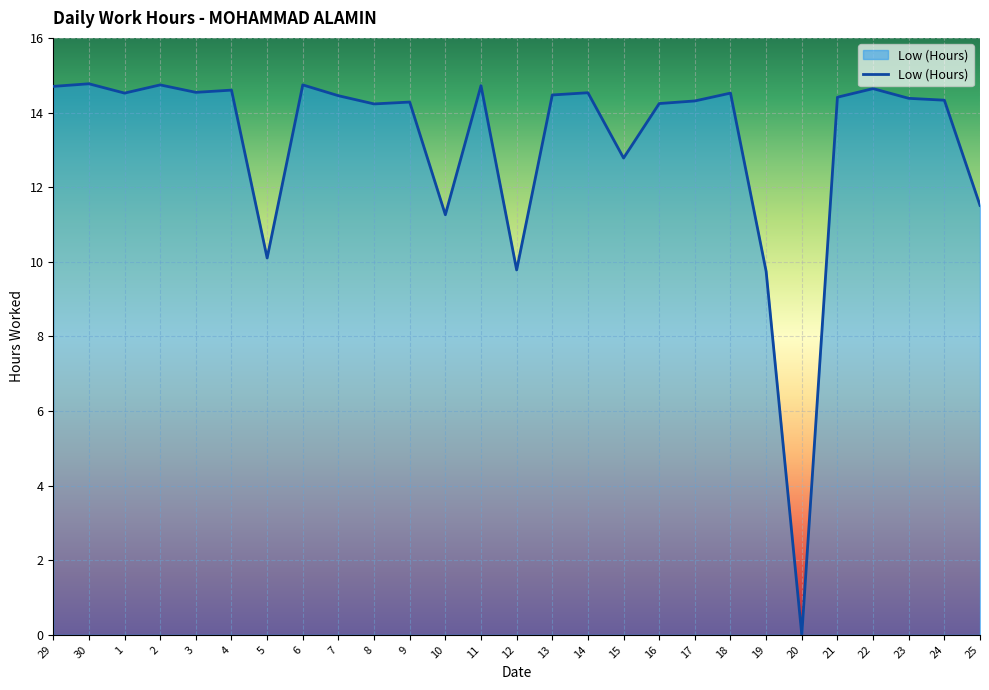

At which category does the chart reach its minimum across all series?

20